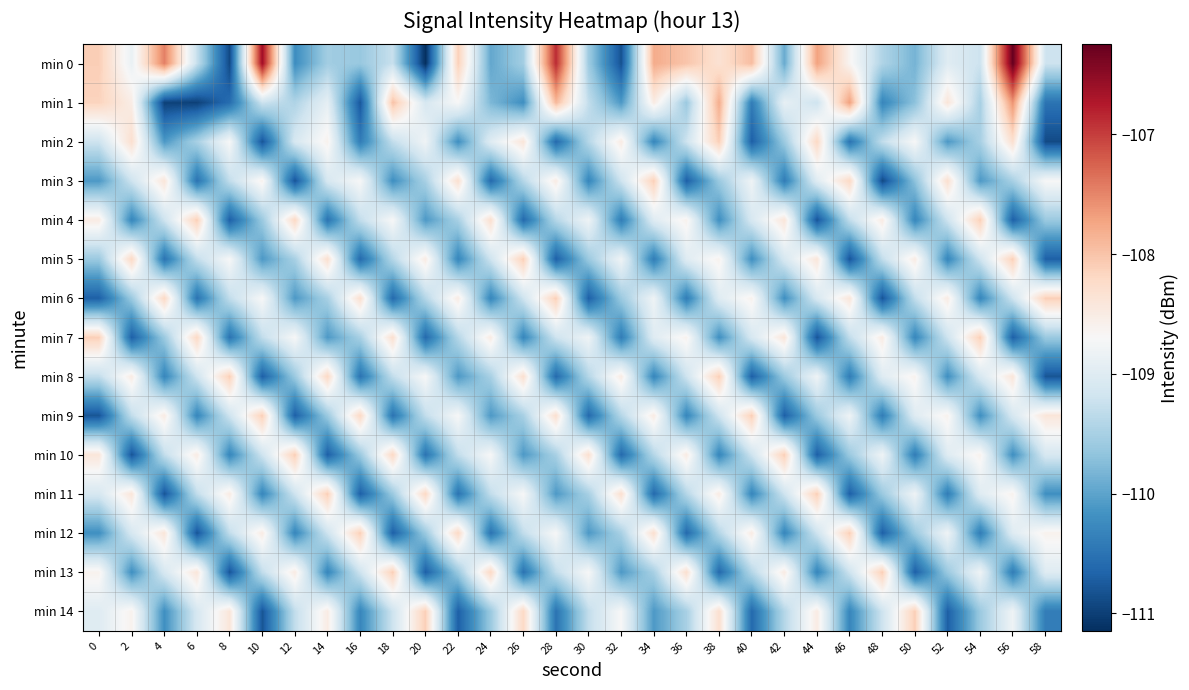

Which series has the widest spread of values?

min 0